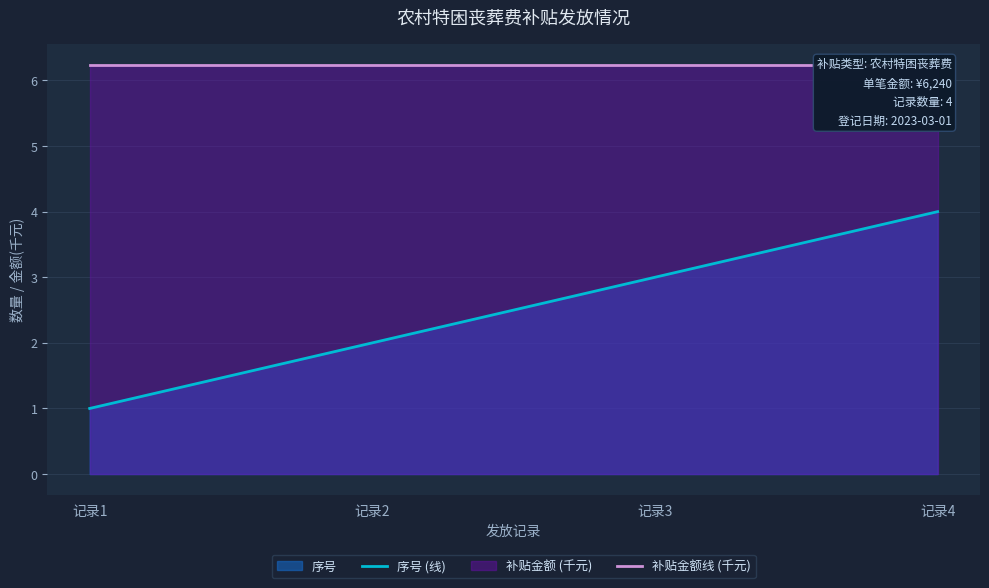

What is the maximum value shown in the chart?

6.2